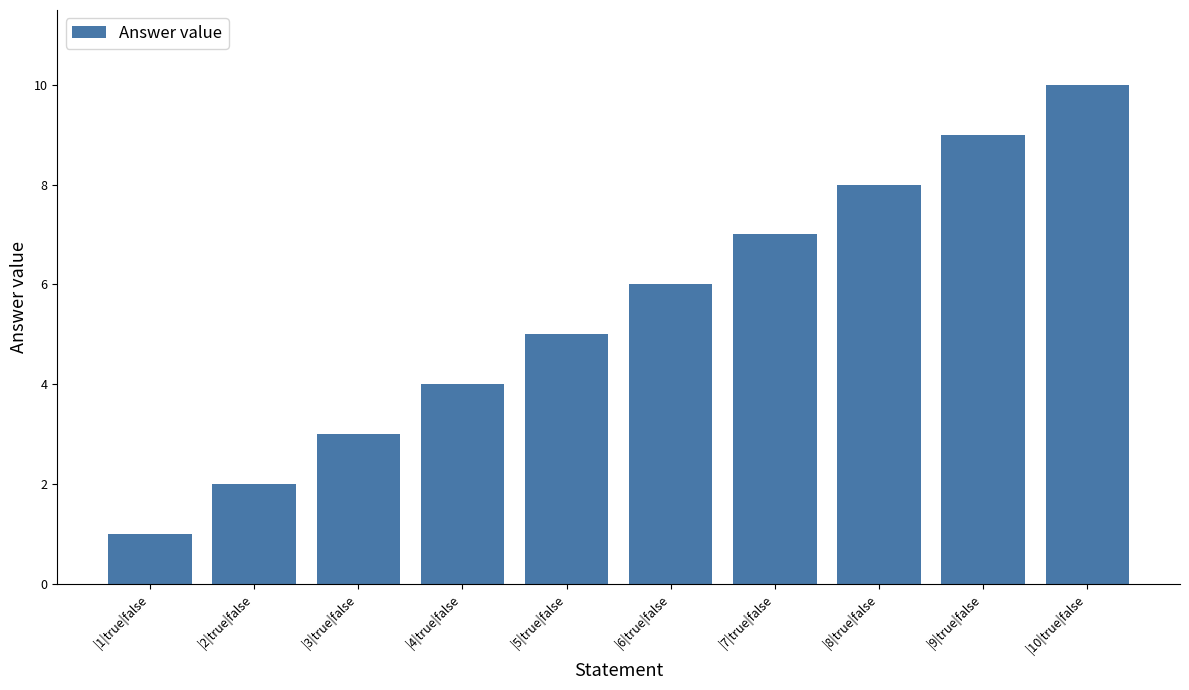

Are the bars horizontal?

No